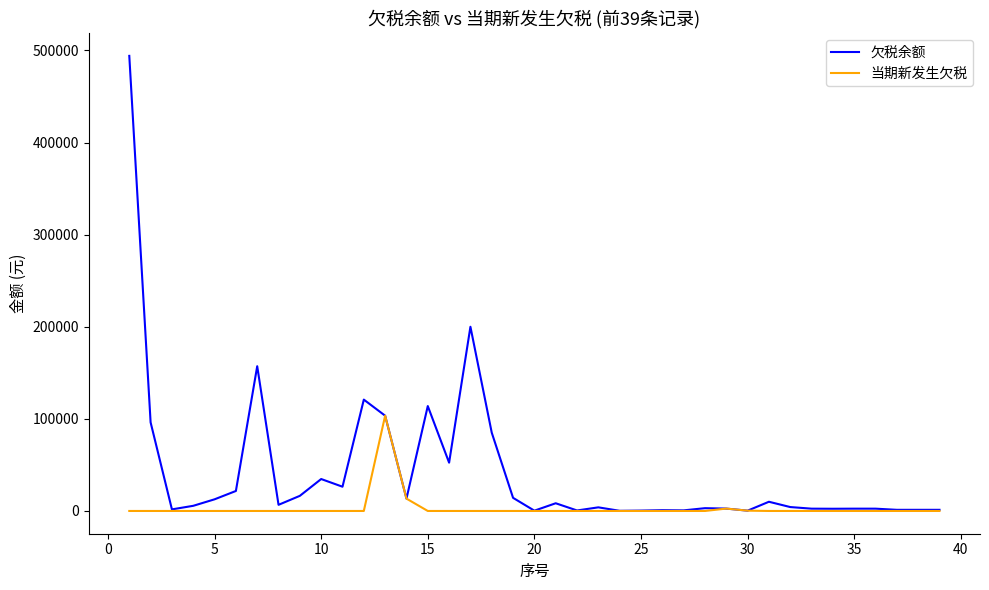

Which series has the widest spread of values?

欠税余额